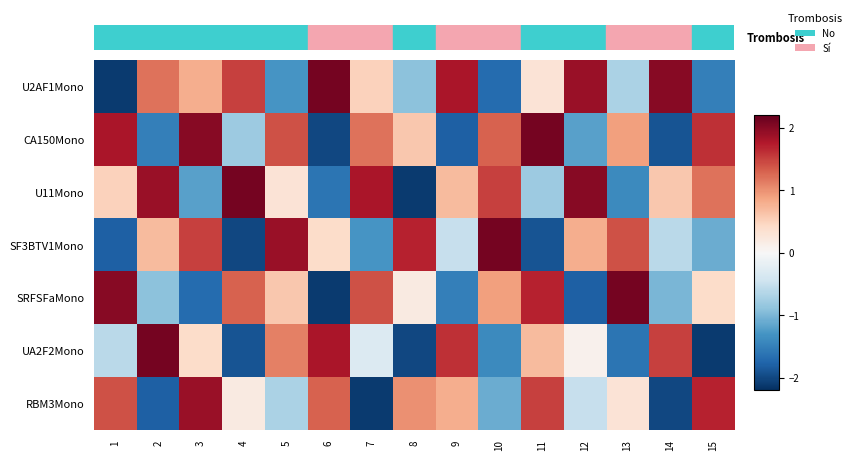

Between 6 and 8, which is larger?

6